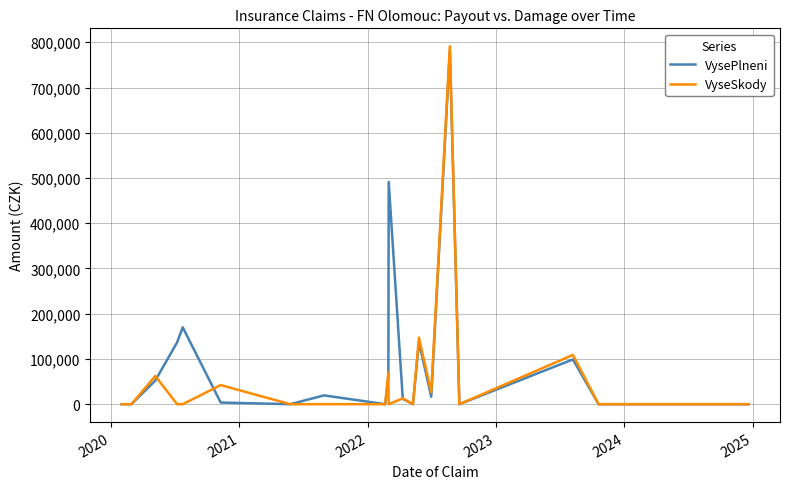

What is the maximum value shown in the chart?

791272.0